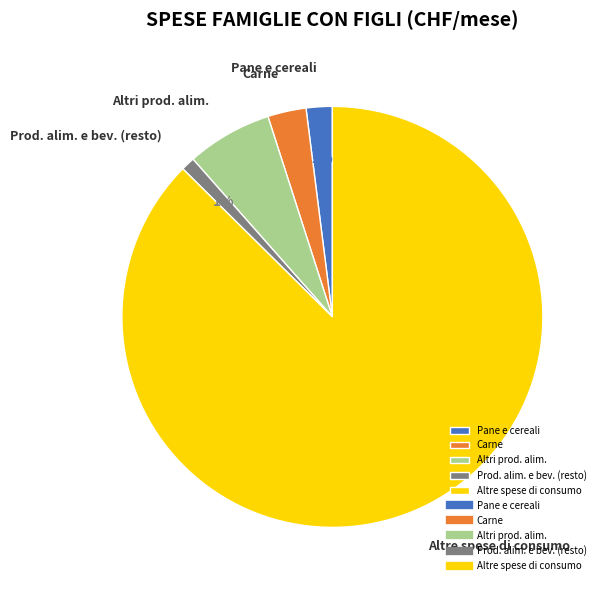

Between Pane e cereali and Altre spese di consumo, which is larger?

Altre spese di consumo